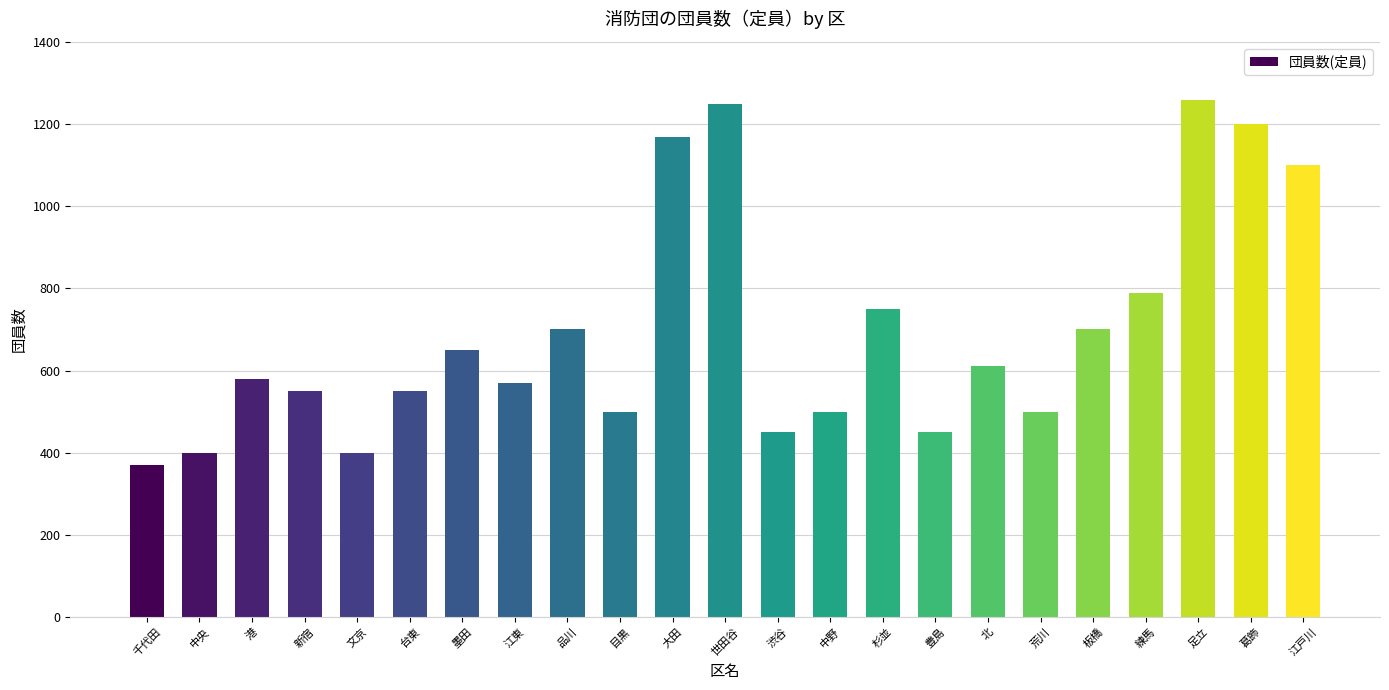

True or false: the data shows 400 at 中央.

True